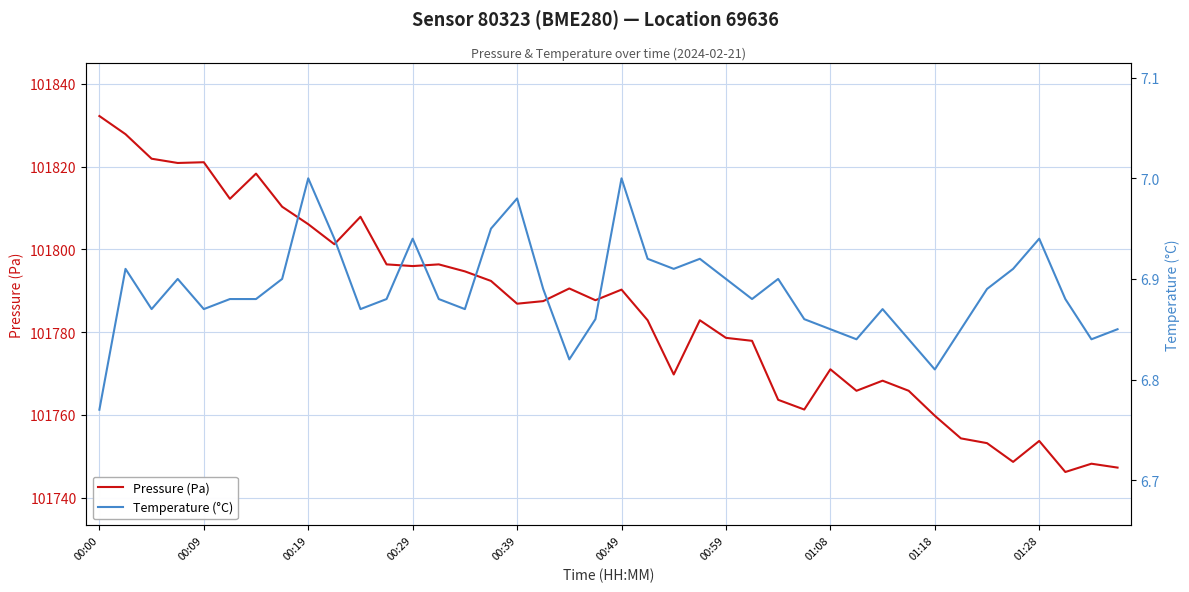

True or false: Temperature (°C) and Pressure (Pa) cross at least once.

False